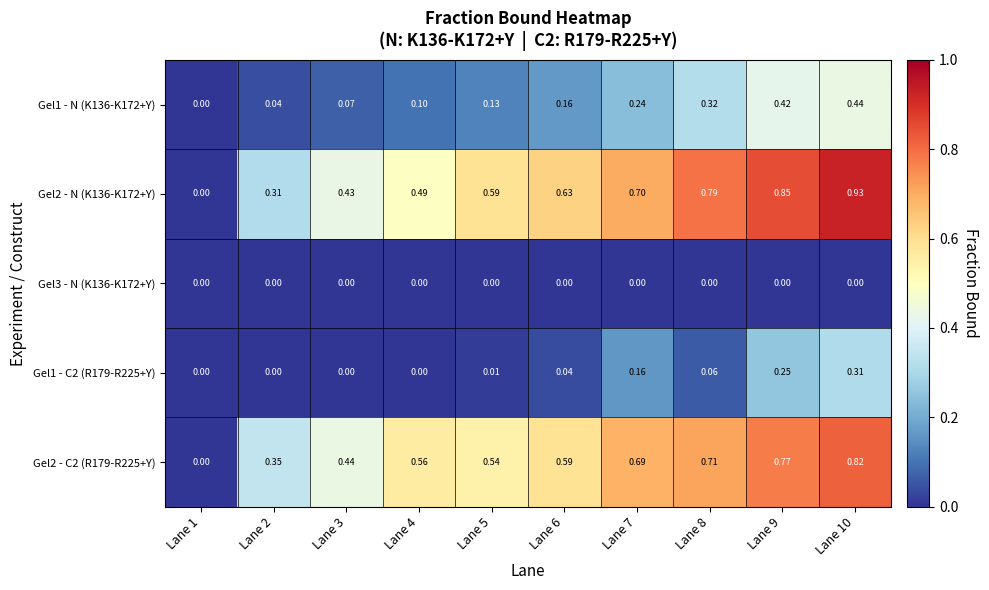

What is the total value across all series at Lane 9?

2.3